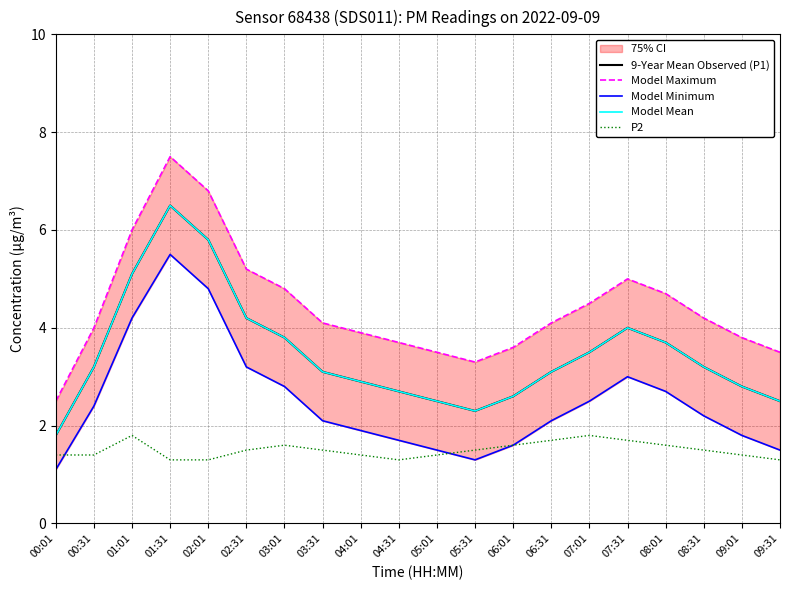

True or false: P2 and Model Maximum intersect in this chart.

False